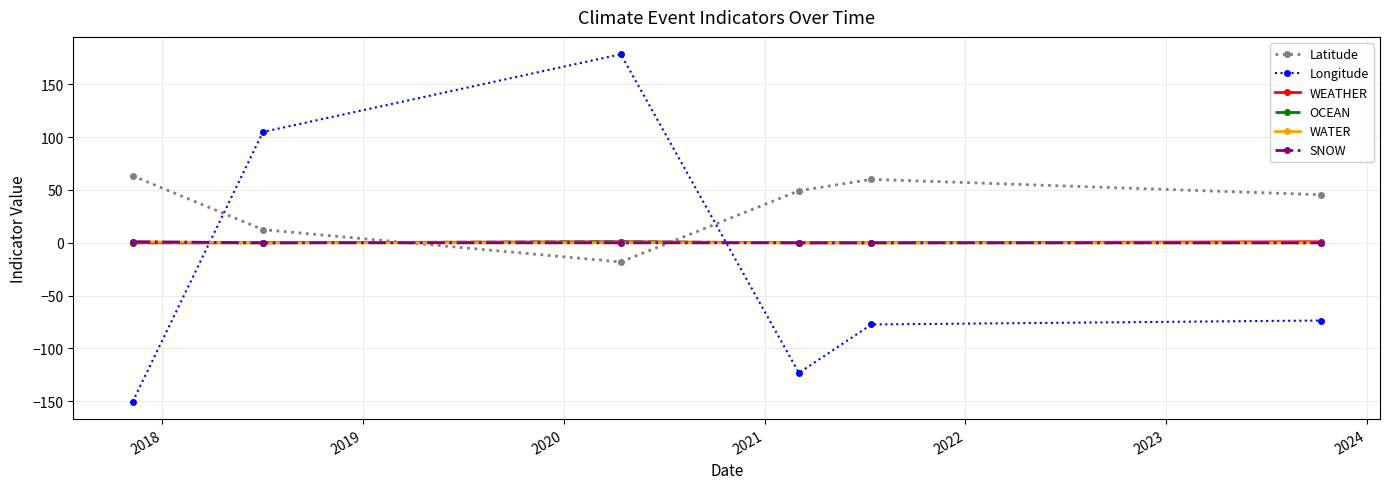

Is this an area chart (filled region under the line)?

No